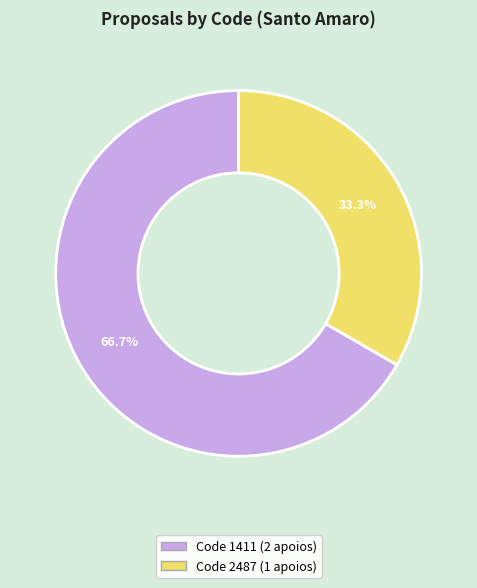

Is there any slice that represents more than half of the pie?

Yes